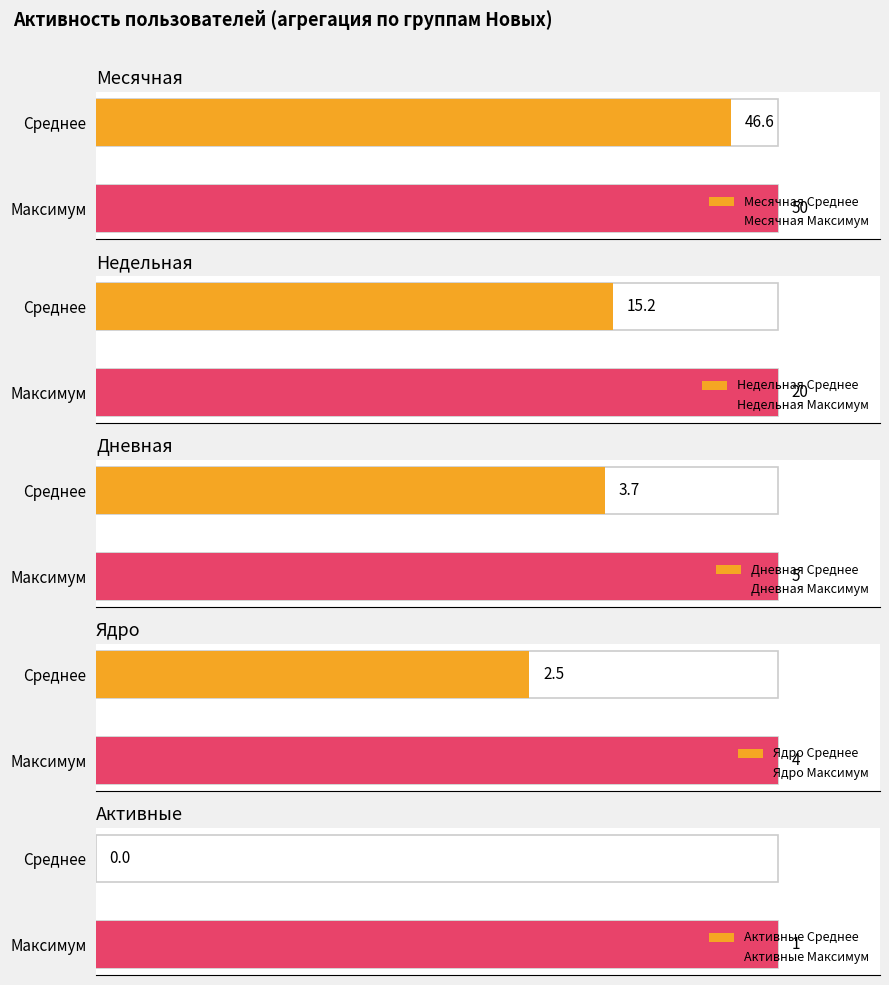

Is it true that Недельная equals 22 at 2?

False